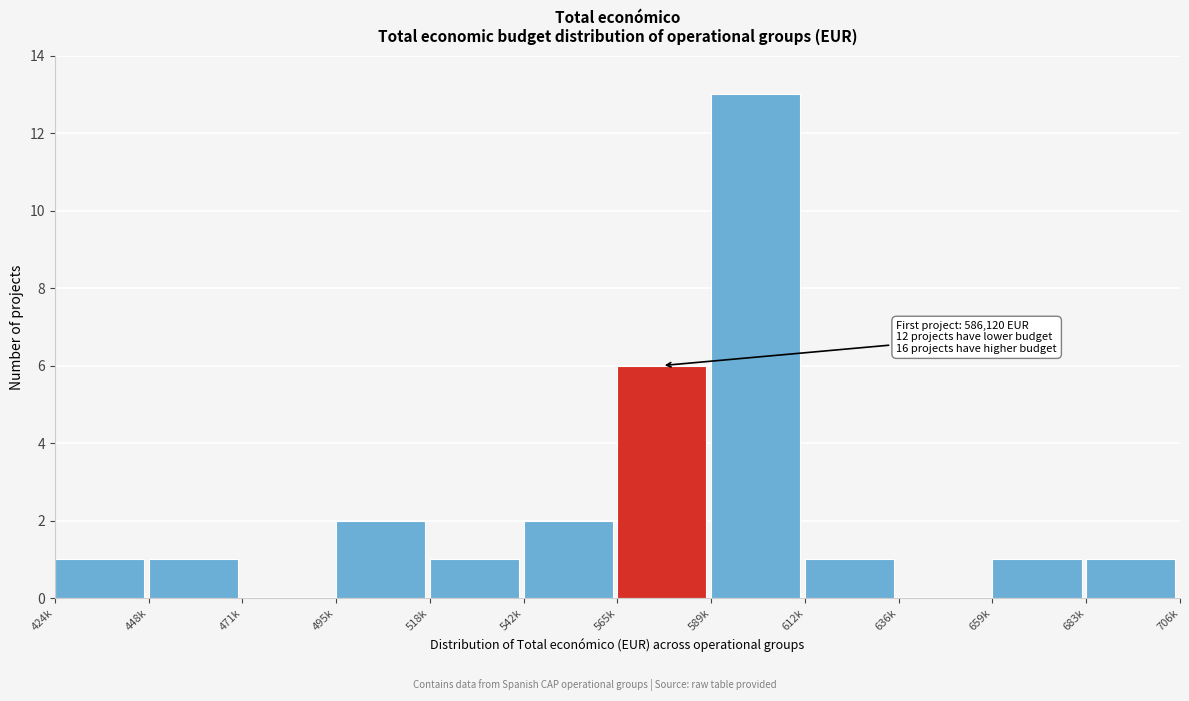

Between 659k and 495k, which is larger?

495k